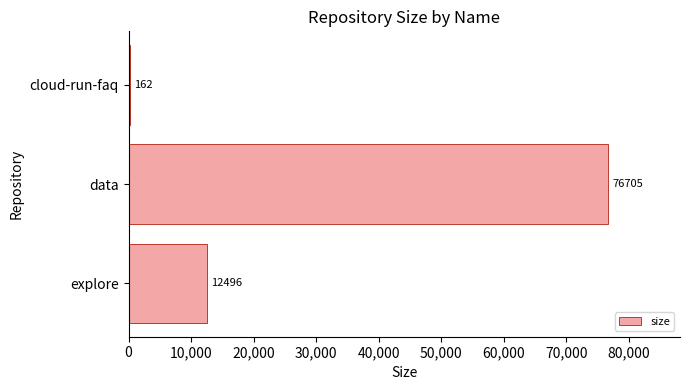

What is the sum of all values?

89363